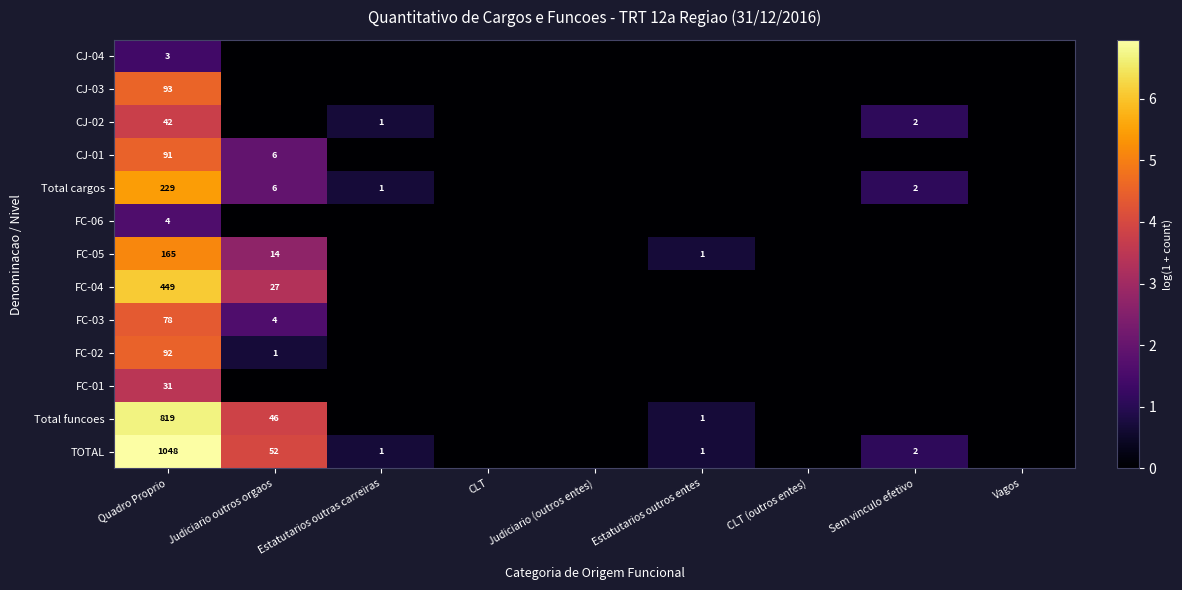

Rank the series at Quadro Proprio from highest to lowest value.

TOTAL, Total funcoes, FC-04, Total cargos, FC-05, CJ-03, FC-02, CJ-01, FC-03, CJ-02, FC-01, FC-06, CJ-04